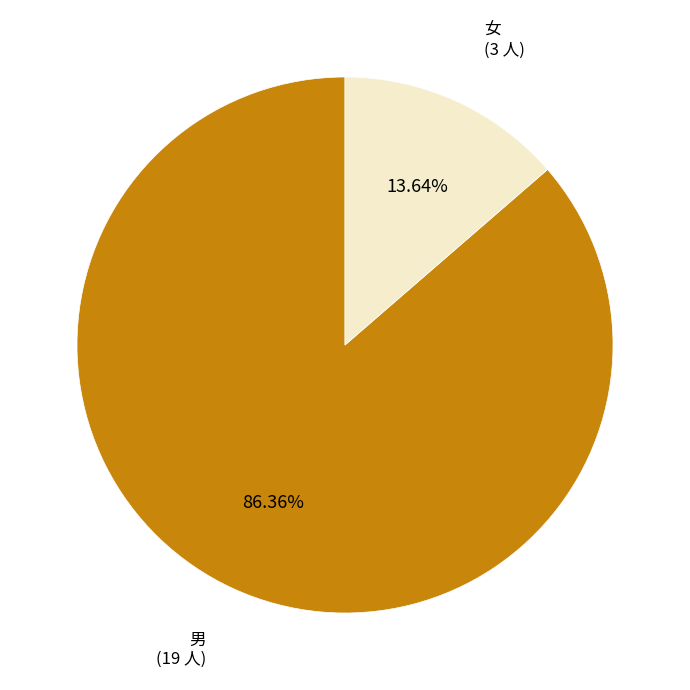

What percentage is NOT represented by 女?

86.4%